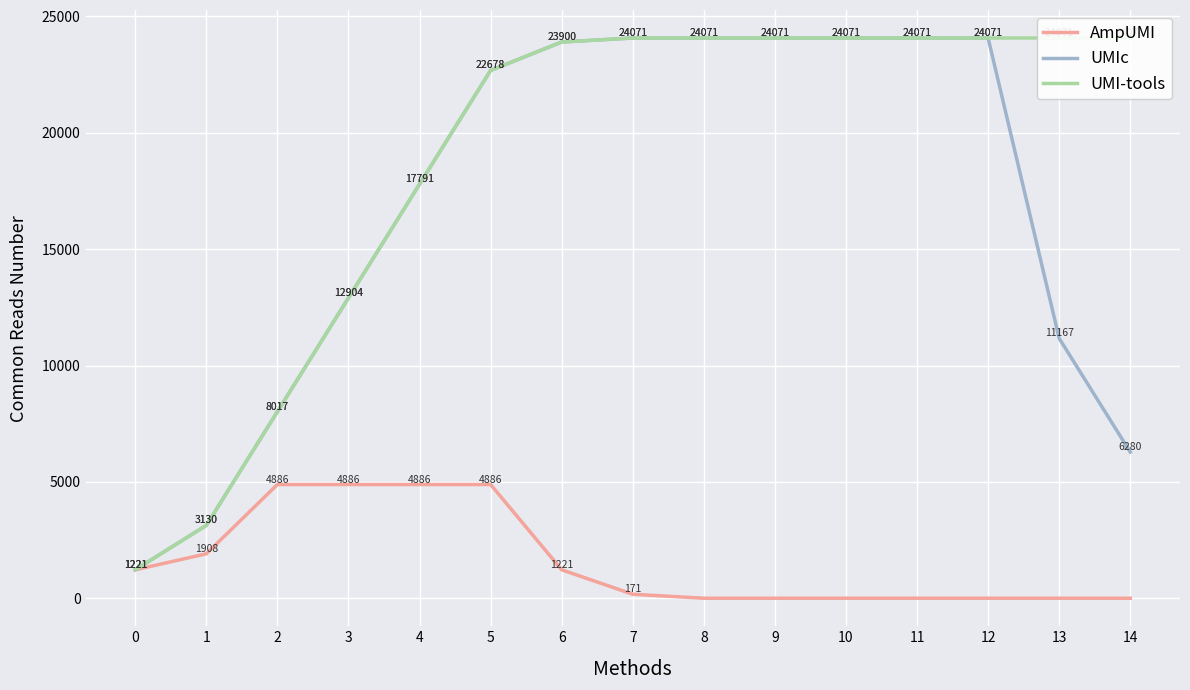

True or false: AmpUMI has more than 2 points higher than both neighbors.

False